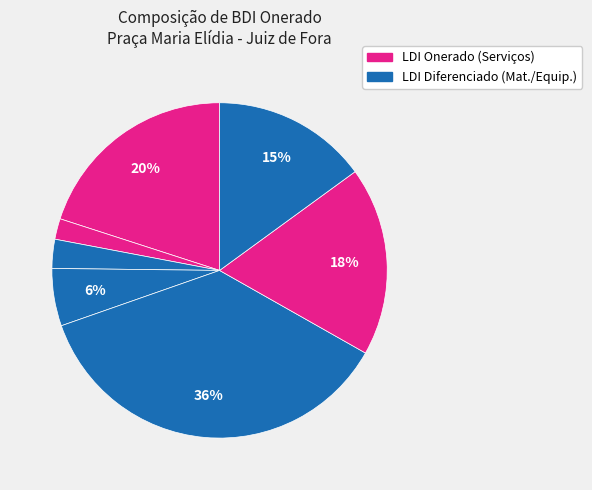

Count the number of slices in the pie.

7